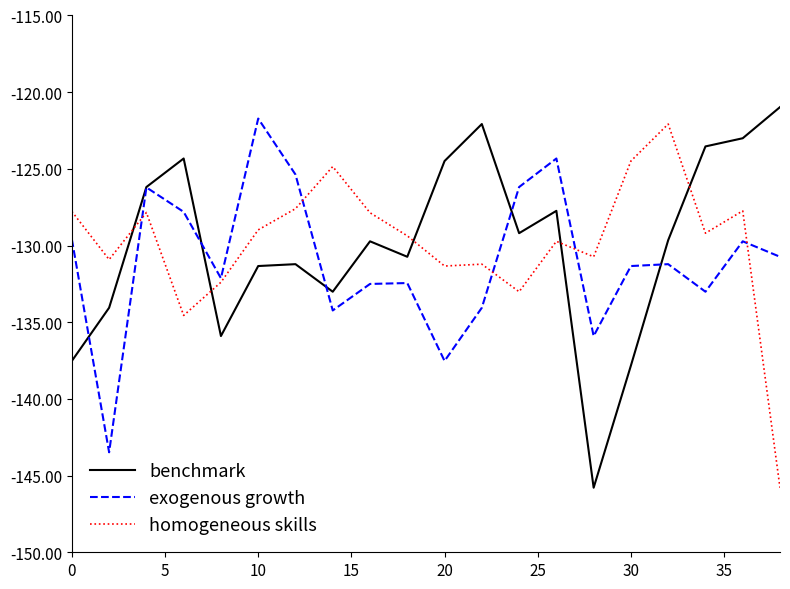

What is the lowest value of the benchmark series?

-145.8